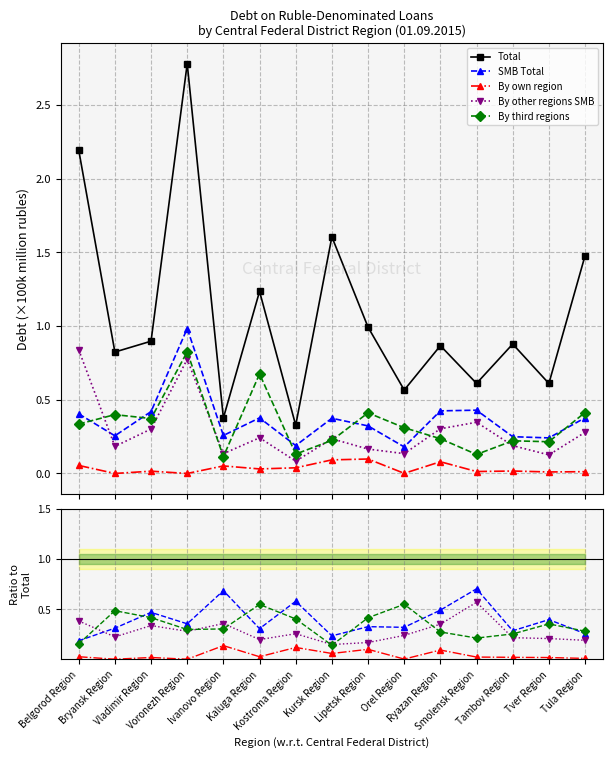

True or false: By own region and Total cross at least once.

False